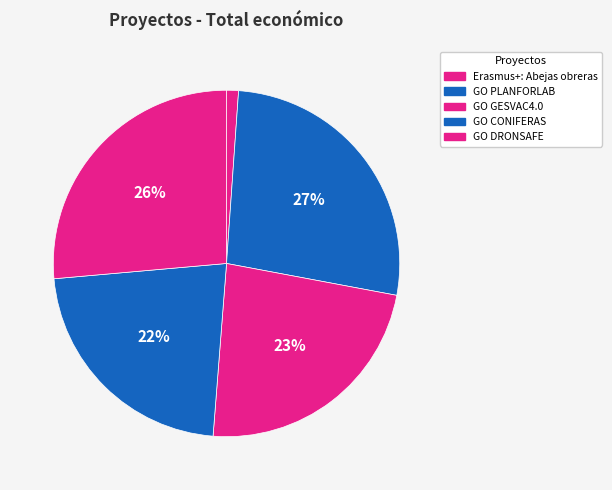

How many segments does this pie chart have?

5